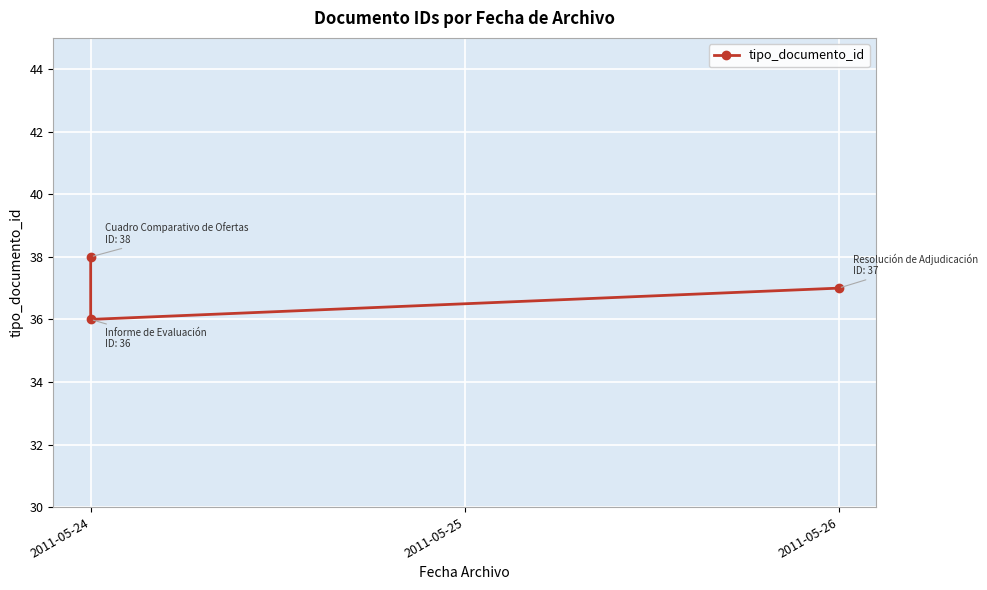

Rank the categories by value from highest to lowest.

2011-05-24, 2011-05-26, 2011-05-24